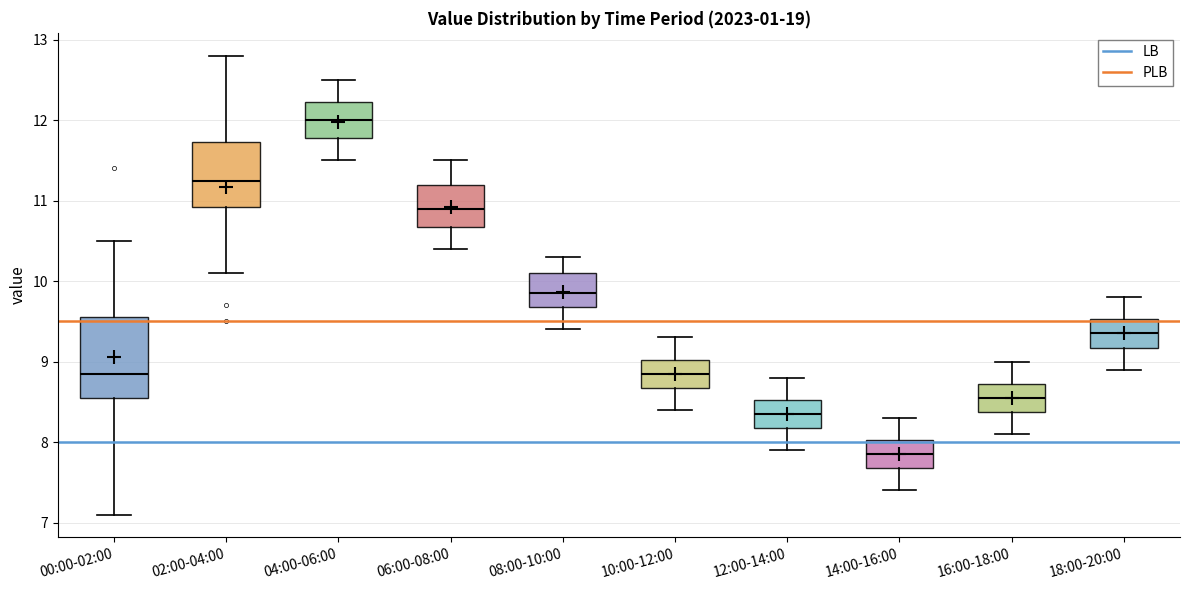

Comparing the boxes themselves (not the whiskers), which one is the tallest?

00:00-02:00